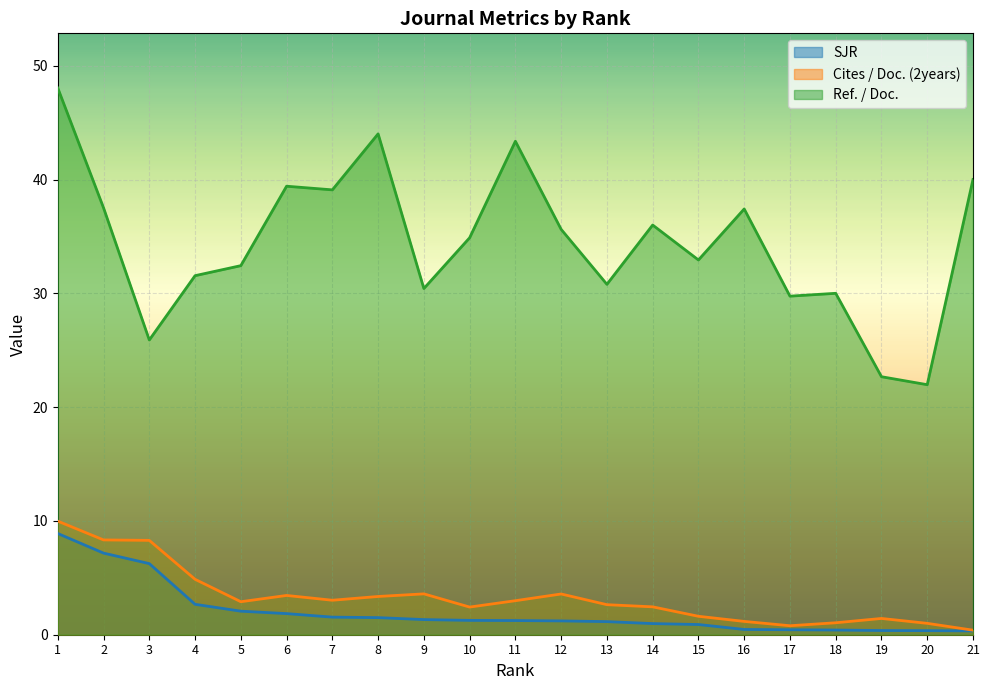

At which category is the sum across all series the highest?

1